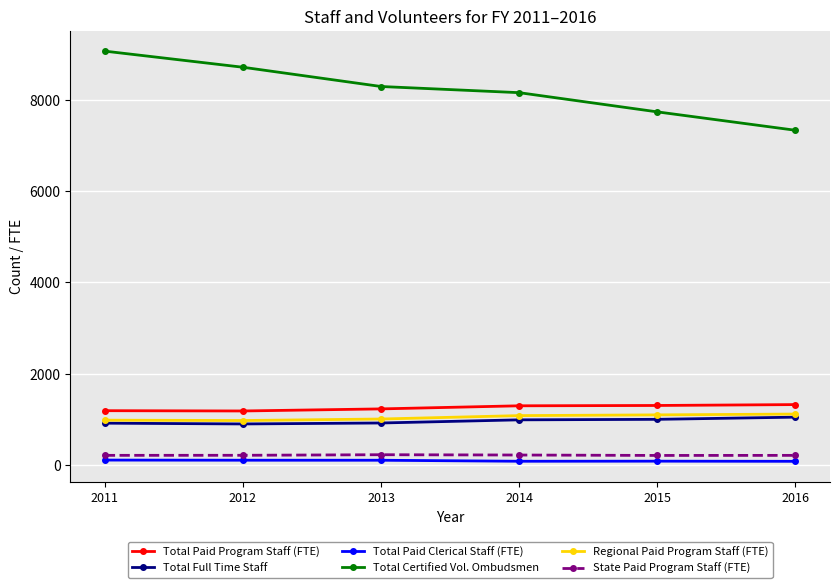

What are all the series names shown in the legend?

Total Paid Program Staff (FTE), Total Full Time Staff, Total Paid Clerical Staff (FTE), Total Certified Vol. Ombudsmen, Regional Paid Program Staff (FTE), State Paid Program Staff (FTE)